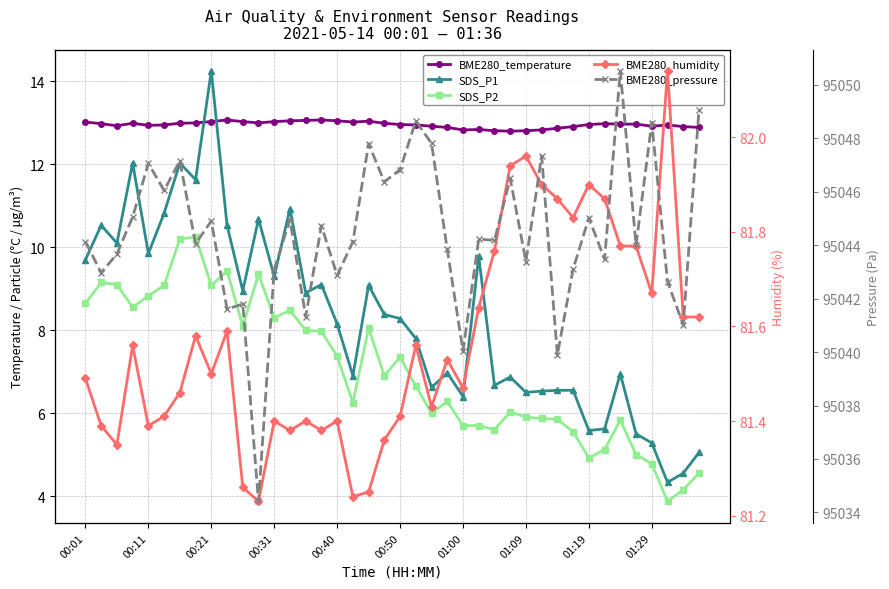

What position from the left is 23?

24